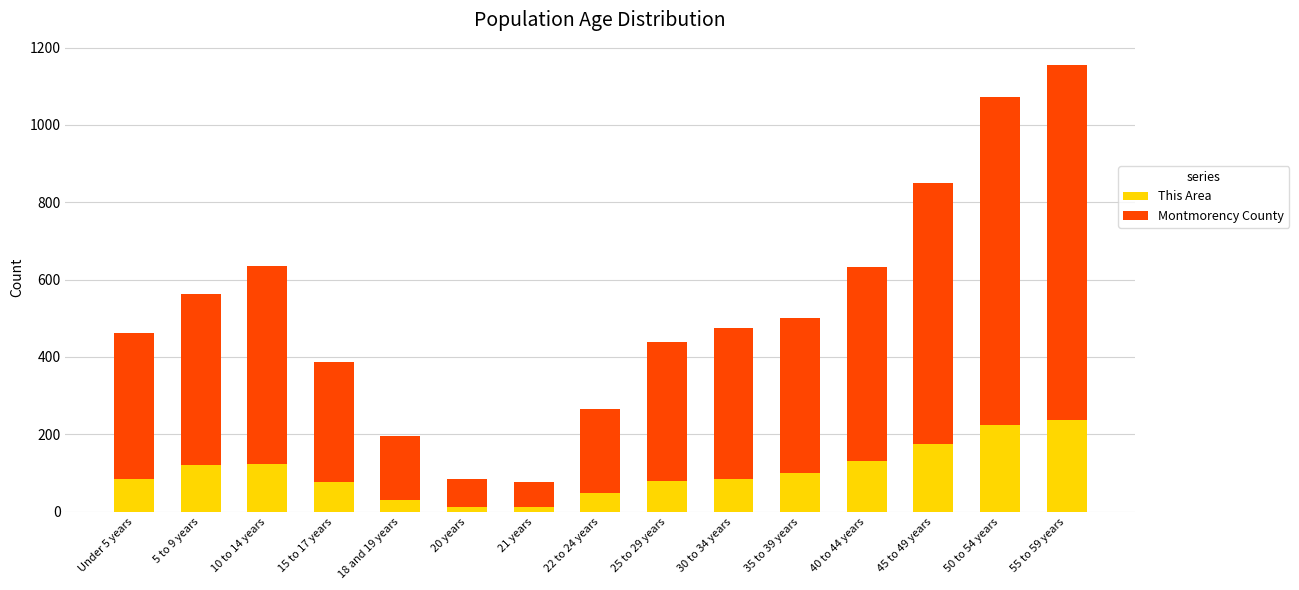

What is the average value of the This Area series?

103